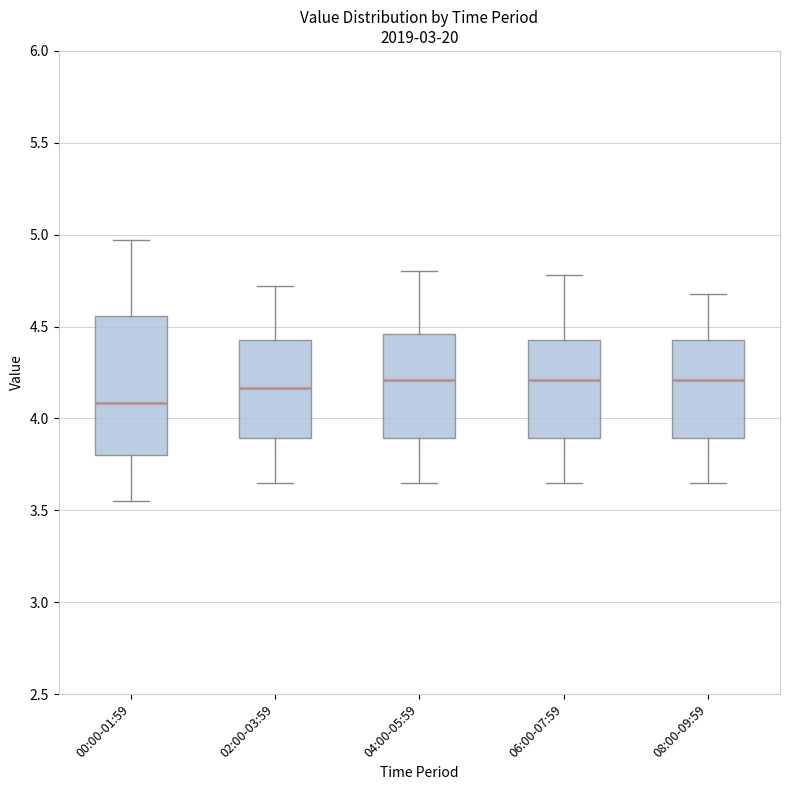

Where is the lower edge of the box for 04:00-05:59 on the y-axis? The values are not printed on the chart, so give them approximately, as read against the axis.

3.90